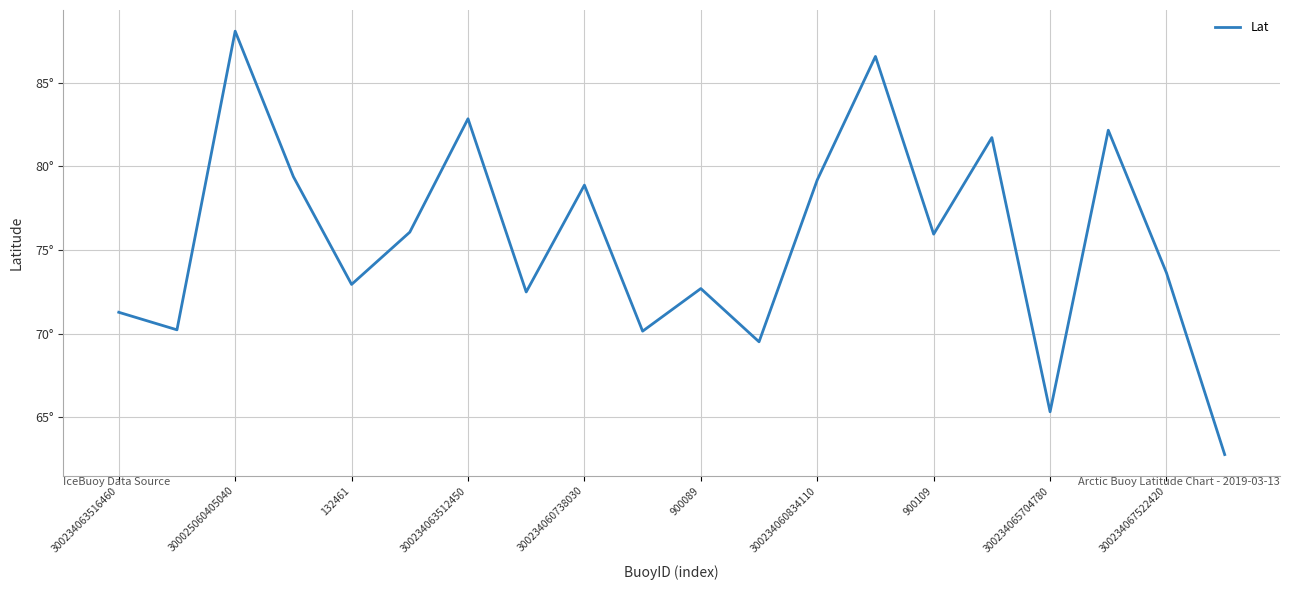

How many interior local valleys (lower than both neighbors) does the data have?

7